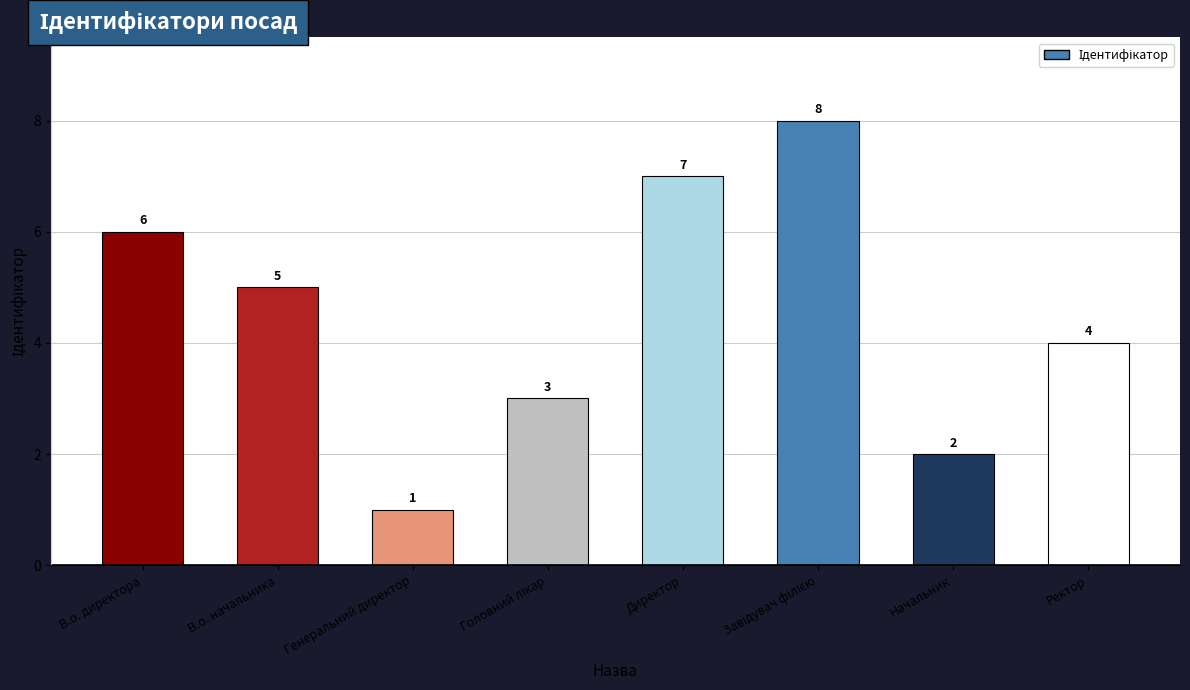

What is the value of the 6th bar from the left?

8